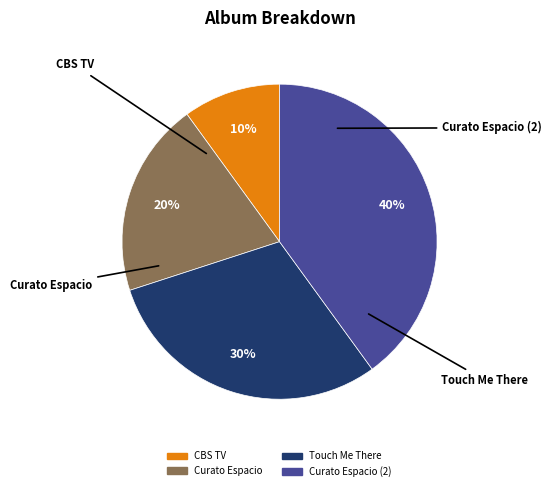

Does any single category account for the majority?

No